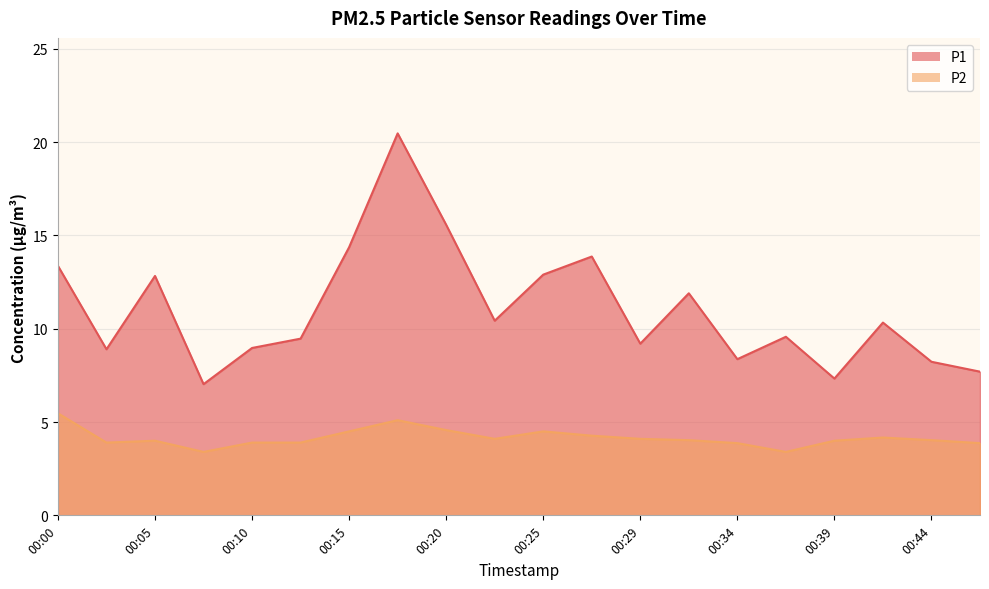

Which series has the largest range (max minus min)?

P1